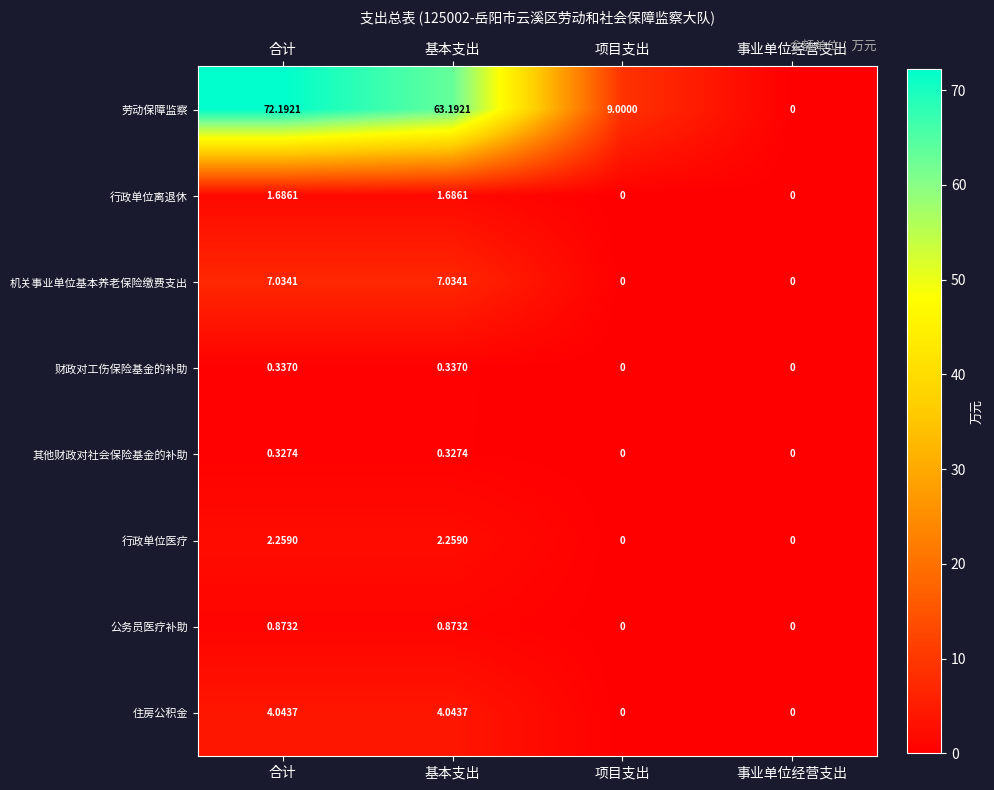

Which series has the widest spread of values?

劳动保障监察